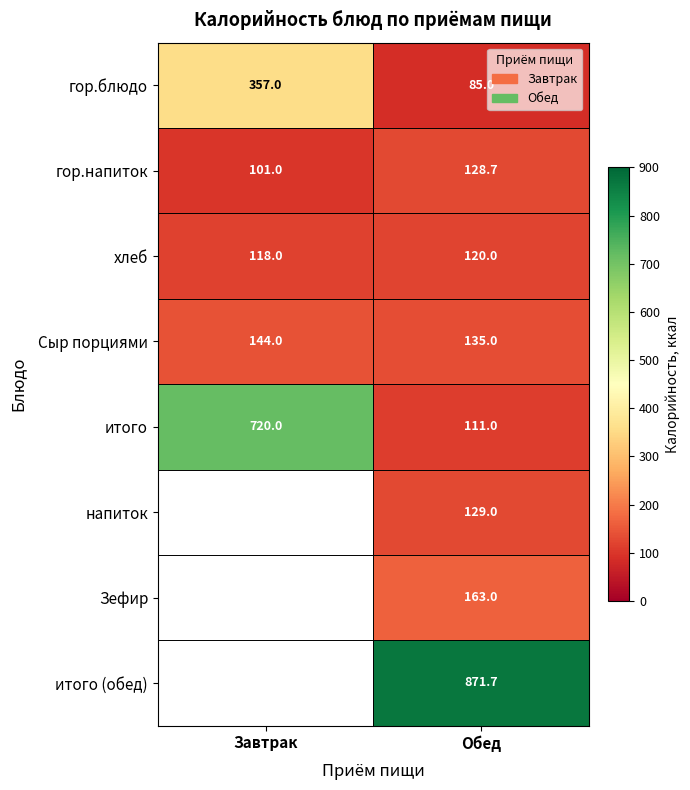

Is it true that Сыр порциями equals 135.0 at Обед?

True